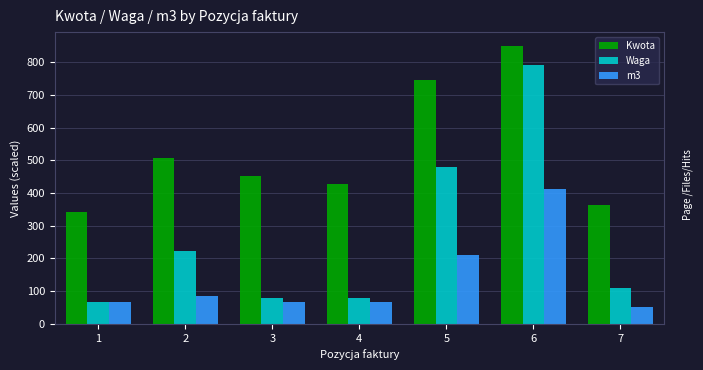

At which label does Waga first exceed 108?

2